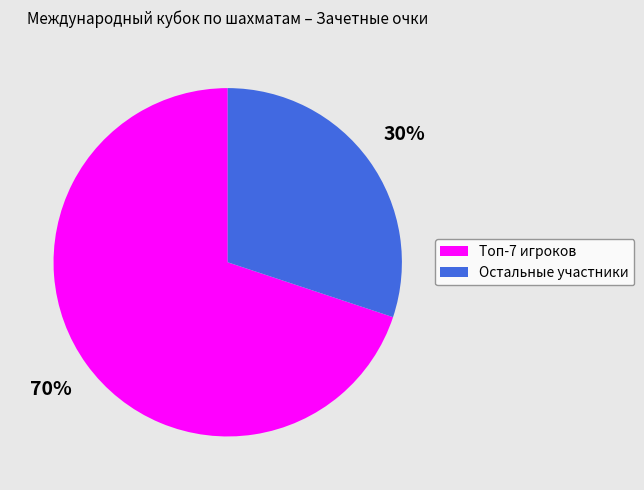

How many segments does this pie chart have?

2